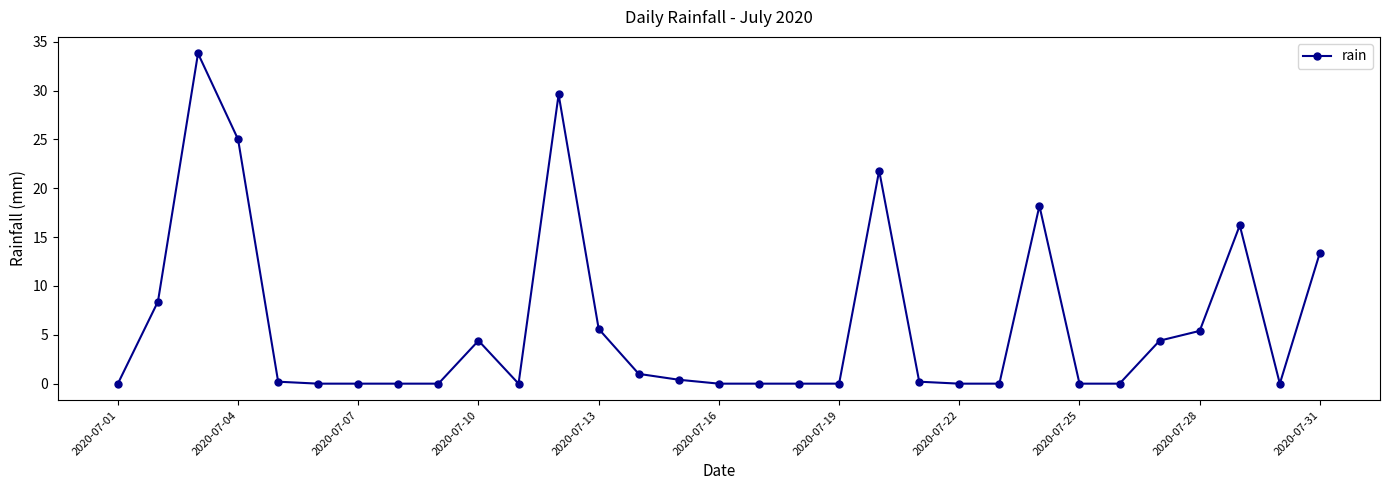

What is the value of the 31st point from the left?

13.4